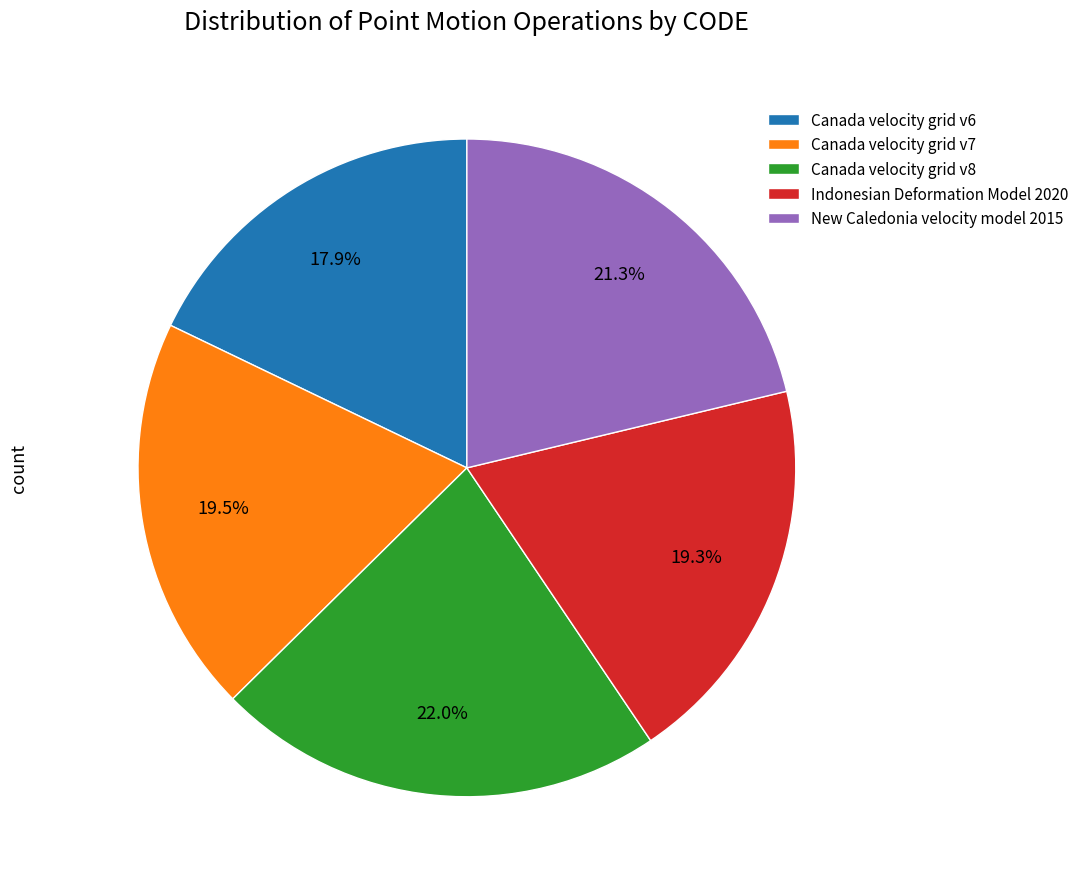

Which slice is the largest?

Canada velocity grid v8